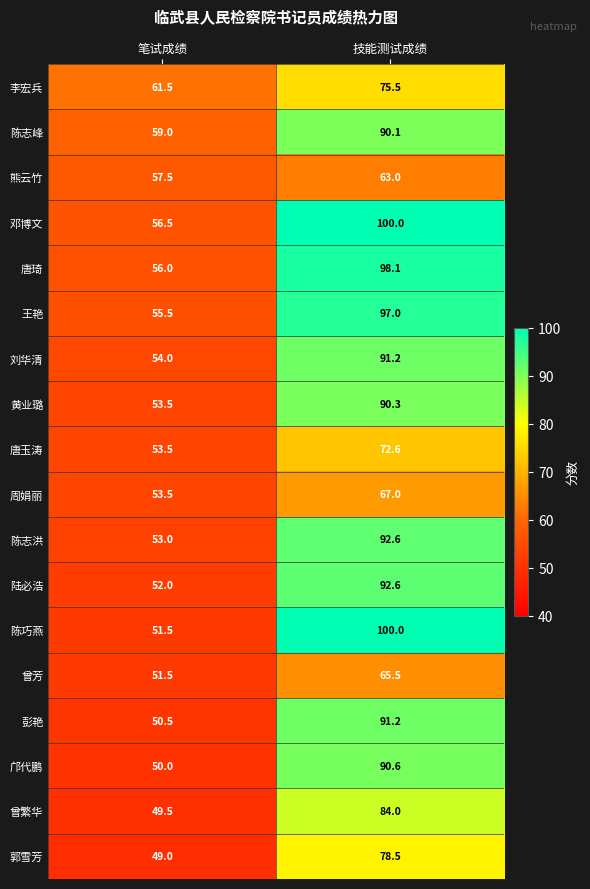

The 刘华清 series shows 19.5 at 笔试成绩. True or false?

False